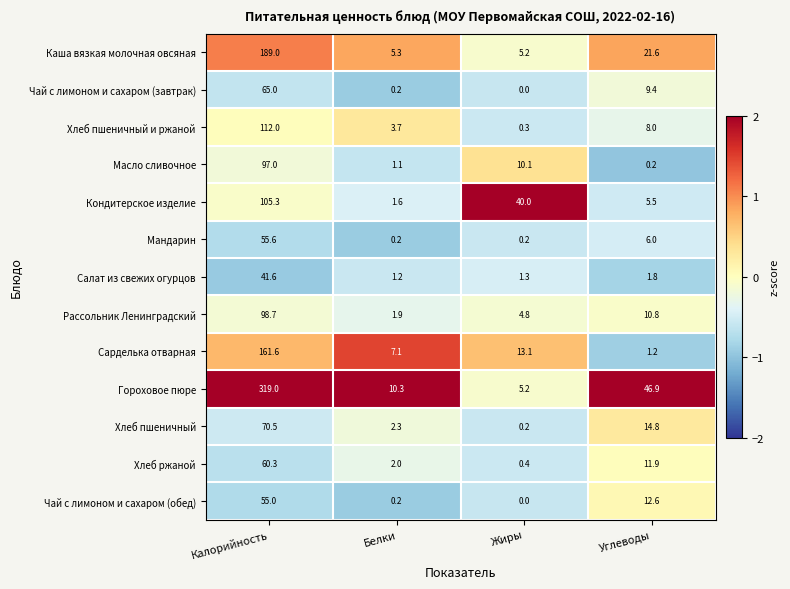

Is it true that Хлеб пшеничный и ржаной equals 0.3 at Жиры?

True